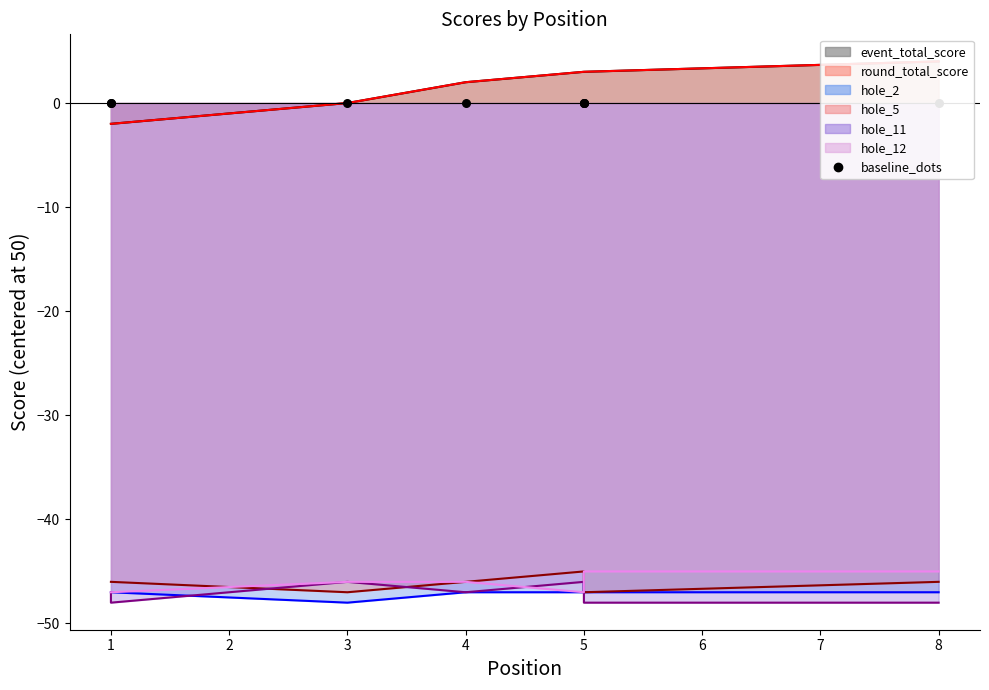

Which series reaches the maximum Y coordinate?

event_total_score